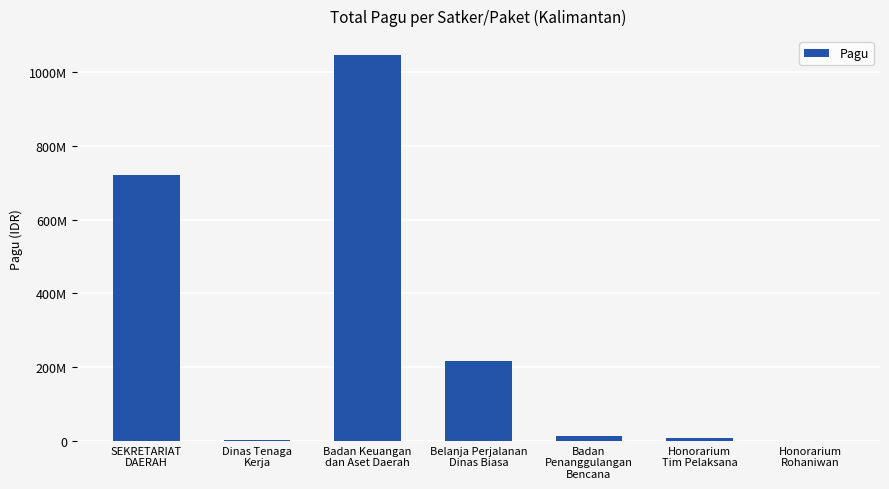

Are the bars horizontal?

No